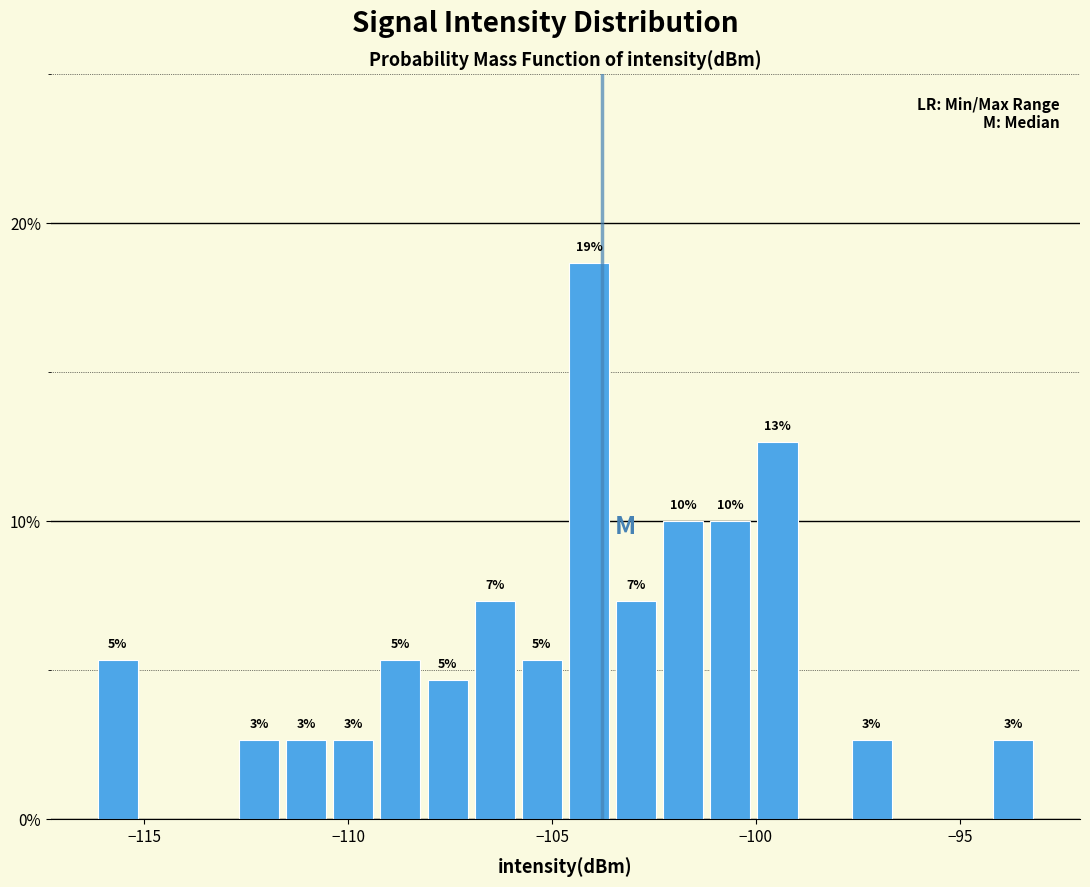

Read against the x-axis, roughly where is the centre of the tallest bar?

-104.0